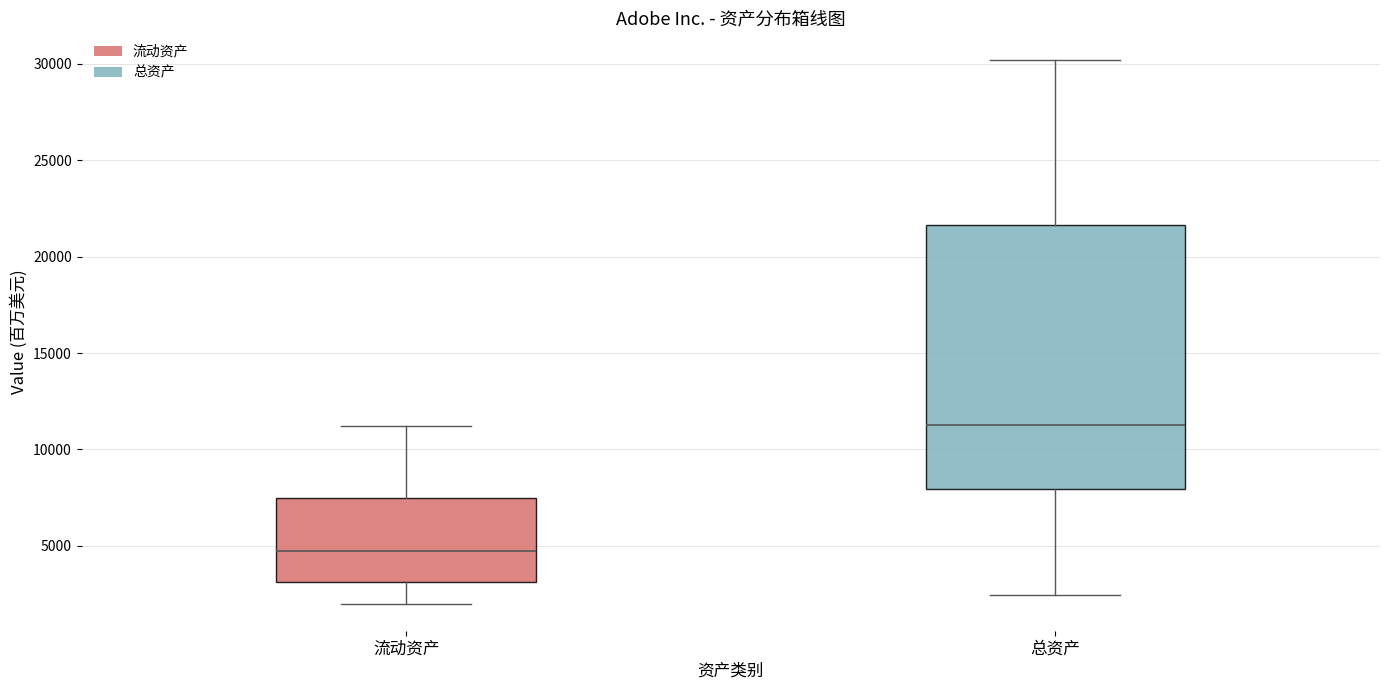

Where does the lower whisker of the box for 流动资产 end on the y-axis? The values are not printed on the chart, so give them approximately, as read against the axis.

2000